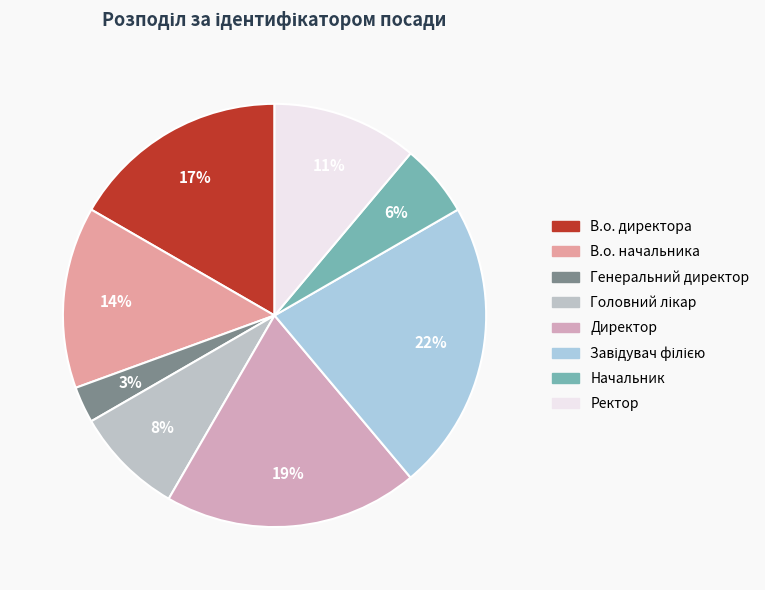

Is Начальник the majority of the pie?

No